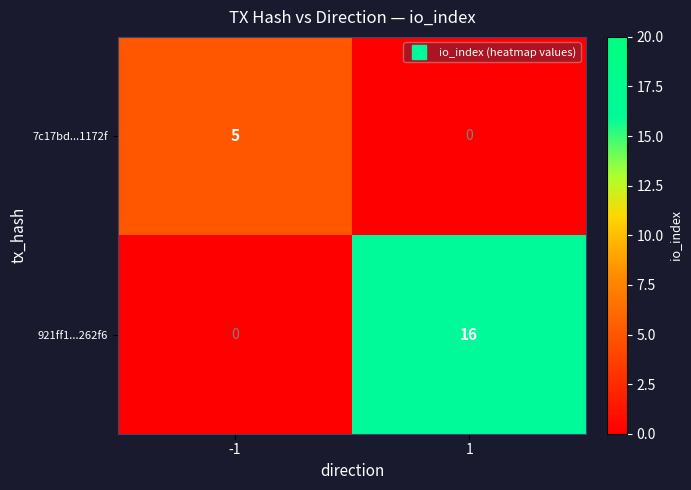

What is the approximate value of 921ff1...262f6 at 1?

16